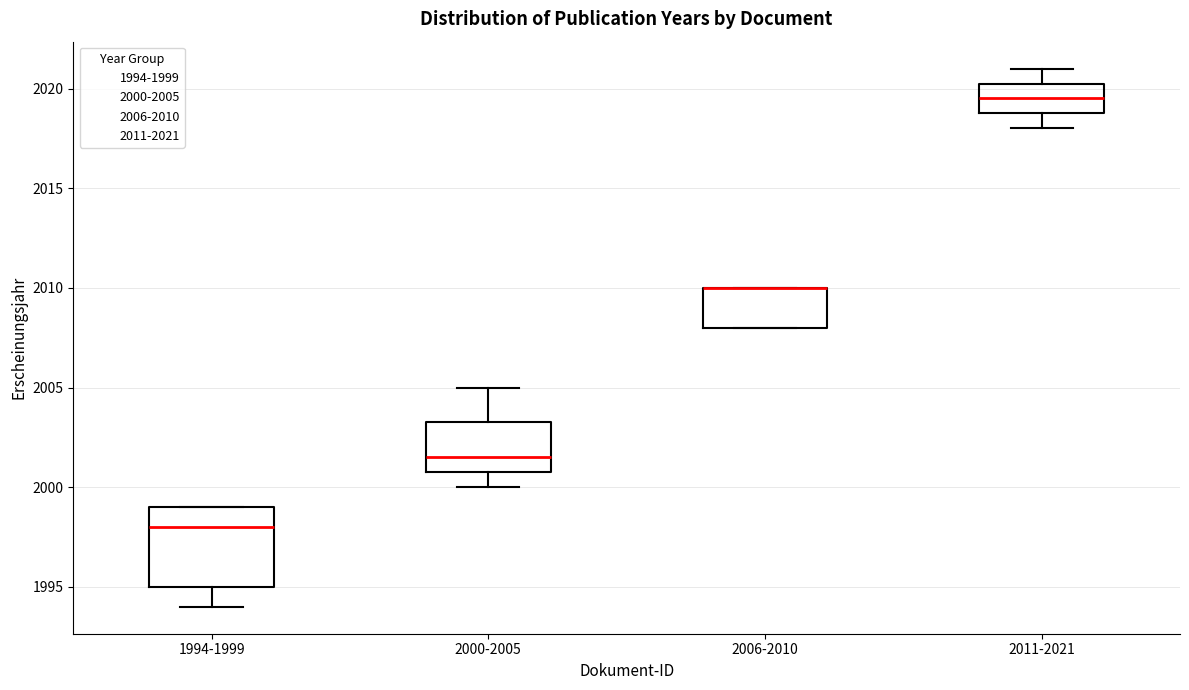

Where is the upper edge of the box for 2006-2010 on the y-axis? The values are not printed on the chart, so give them approximately, as read against the axis.

2010.0